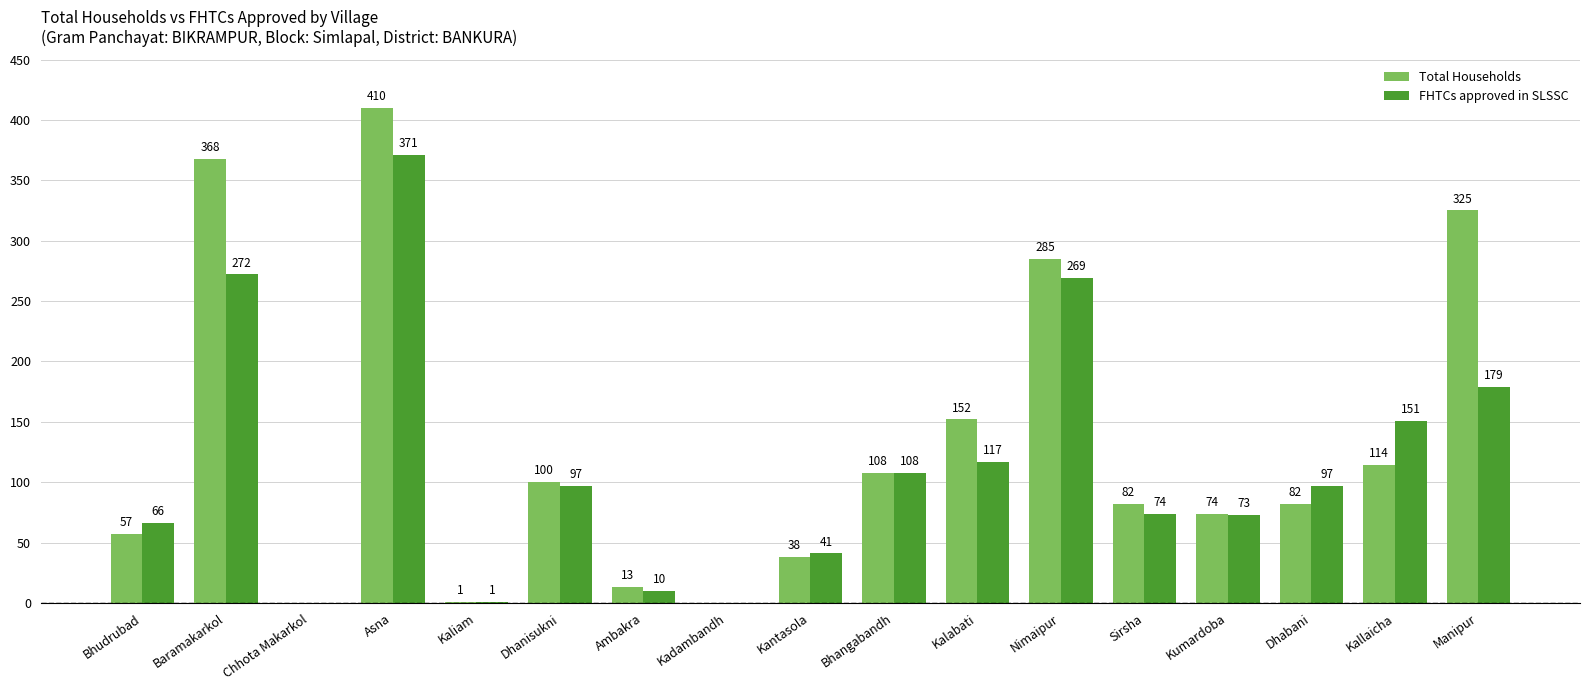

At which category is the sum across all series the highest?

Asna